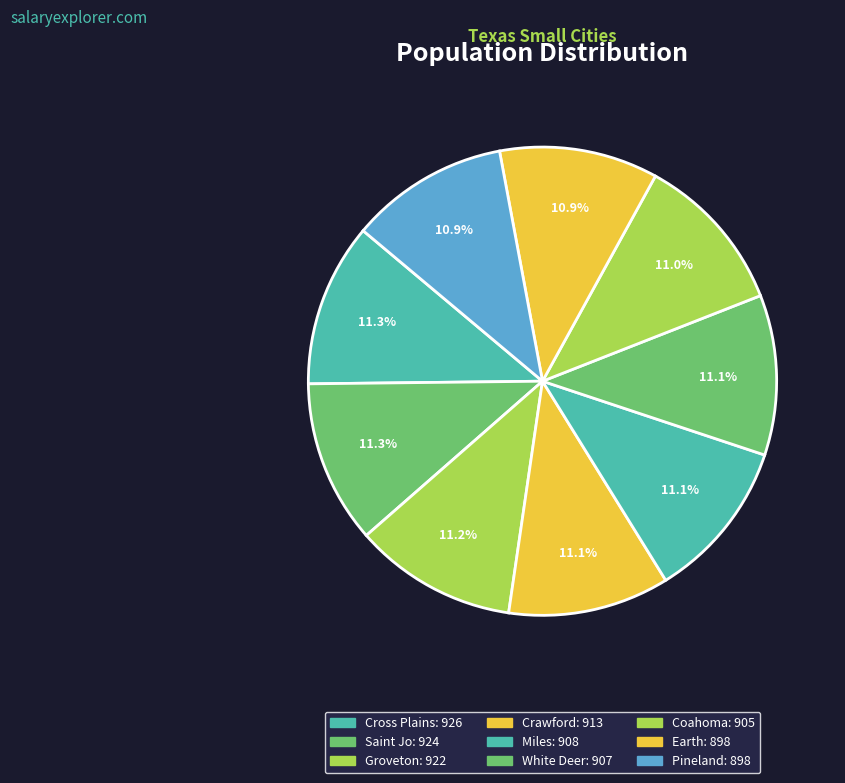

What percentage do Earth and Saint Jo together represent?

22.2%